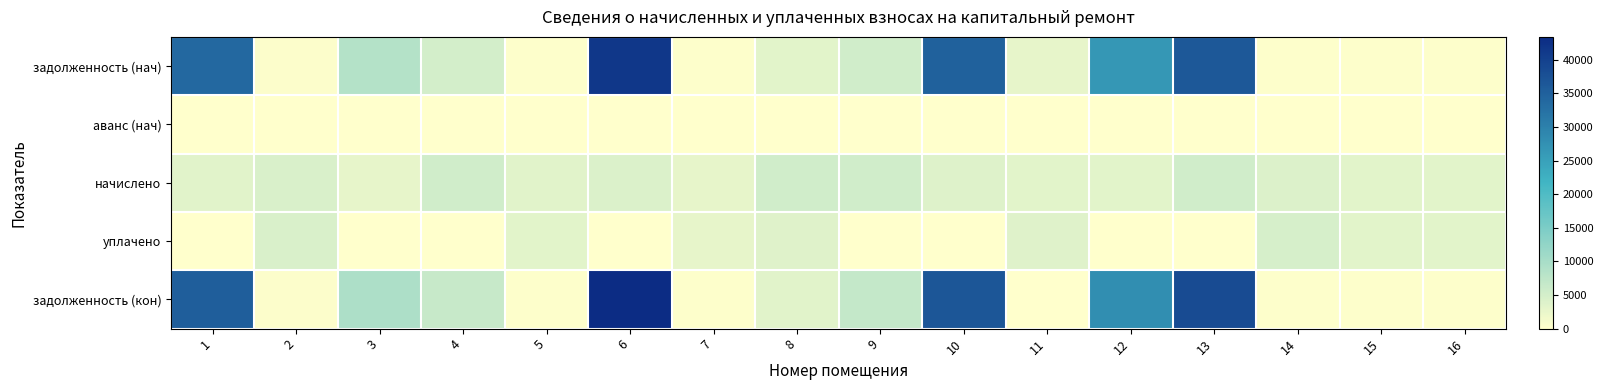

Reading left to right, extract all data points from this chart.

задолженность (нач): 1=33835.3	2=359.3	3=8522.3	4=4925.5	5=284.6	6=41502.1	7=230.1	8=3320.7	9=5284.6	10=34993.9	11=2723.1	12=26530.3	13=36307.9	14=327.6	15=277.9	16=280.1
аванс (нач): 1=0.0	2=0.0	3=0.0	4=0.0	5=0.0	6=0.0	7=0.0	8=0.0	9=0.0	10=0.0	11=0.0	12=0.0	13=0.0	14=0.0	15=0.0	16=0.0
начислено: 1=3406.3	2=4311.7	3=2761.0	4=5360.5	5=3415.3	6=4177.2	7=2761.0	8=5405.3	9=5315.6	10=3827.6	11=3227.0	12=3271.9	13=5324.6	14=3899.4	15=3334.6	16=3361.6
уплачено: 1=0.0	2=4251.1	3=0.0	4=0.0	5=3367.3	6=0.0	7=2722.2	8=3587.9	9=0.0	10=0.0	11=3645.3	12=0.0	13=0.0	14=4625.2	15=3287.7	16=3314.3
задолженность (кон): 1=35378.8	2=359.3	3=9419.7	4=6392.9	5=284.6	6=43385.6	7=230.1	8=3540.2	9=6750.5	10=36666.9	11=0.0	12=27907.9	13=38432.3	14=324.9	15=277.9	16=280.1